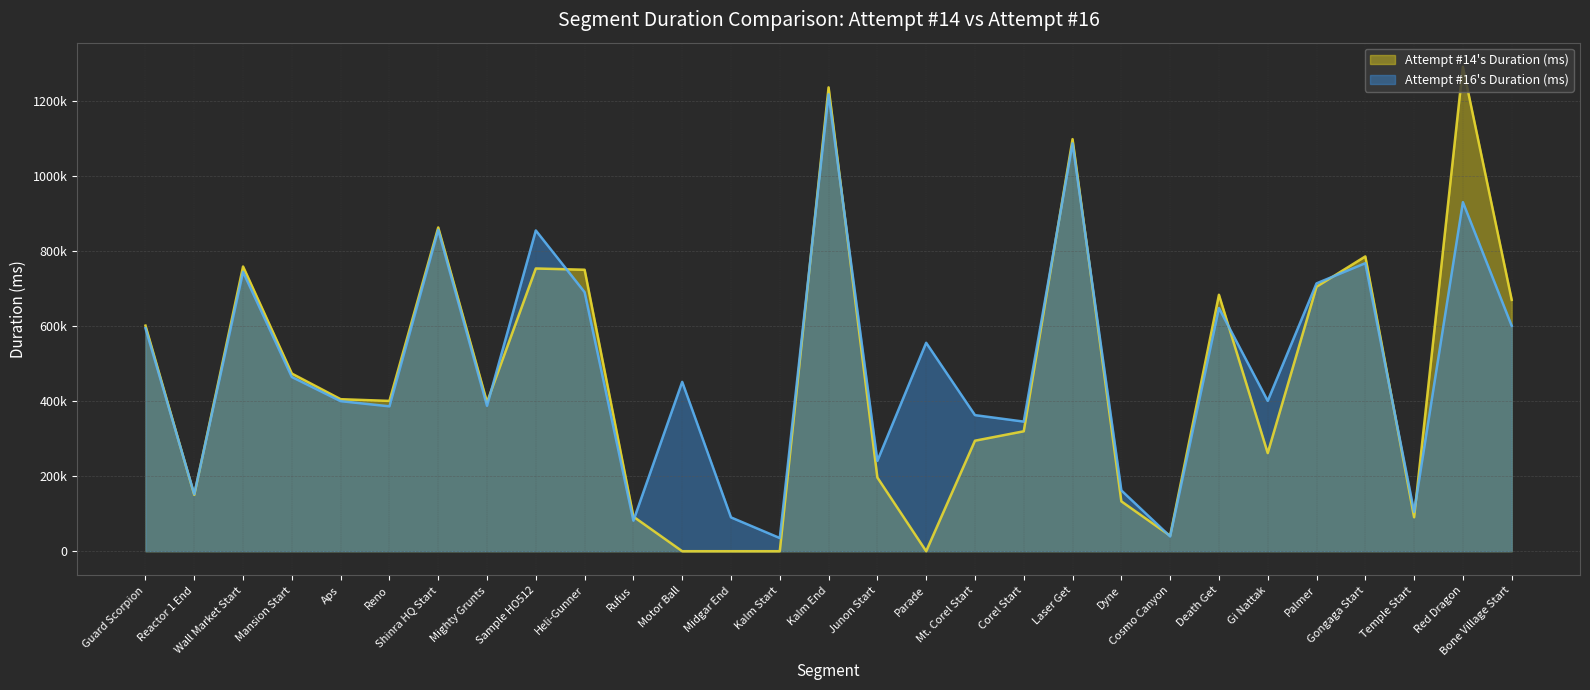

What position from the left is Guard Scorpion?

1